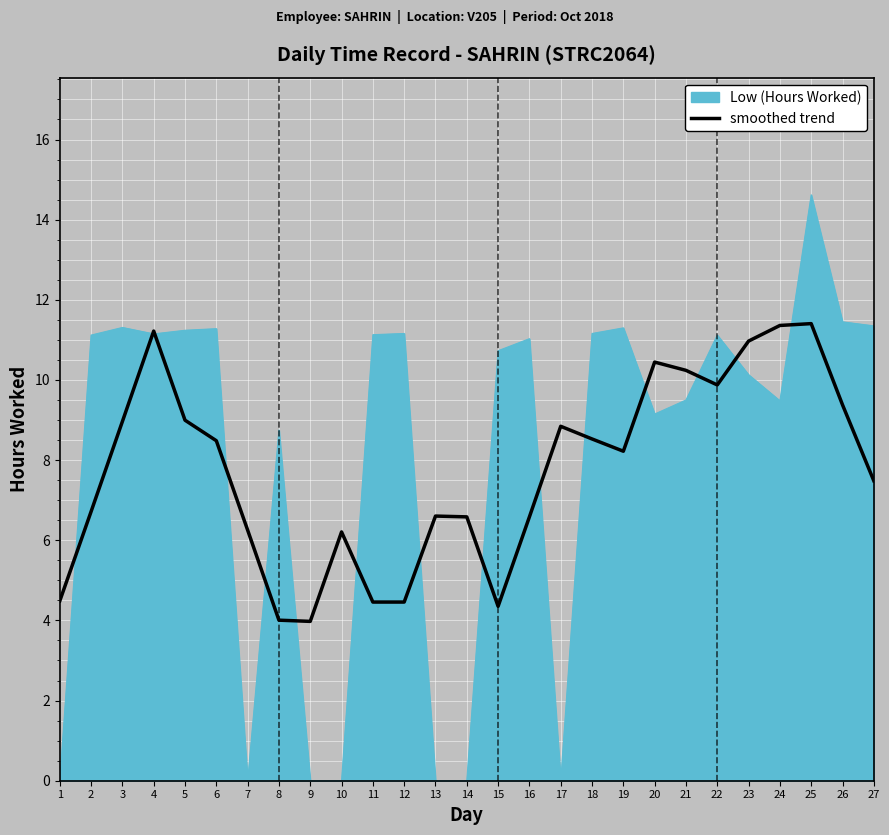

True or false: Low (Hours Worked) has a value of 11.2 at 18.

True